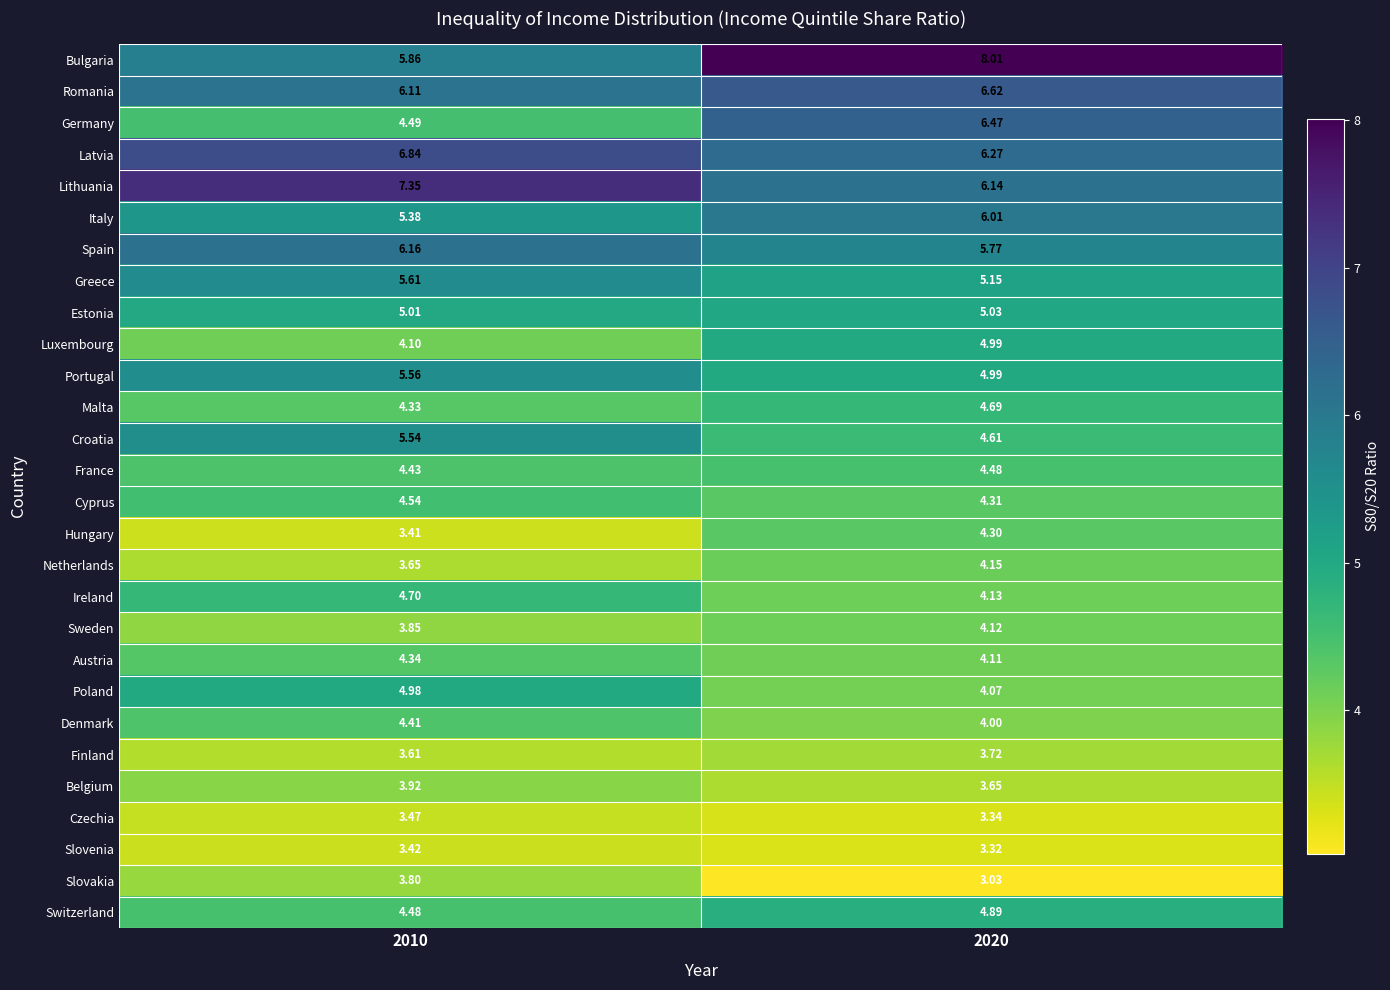

How many data points in Hungary are above 4?

1